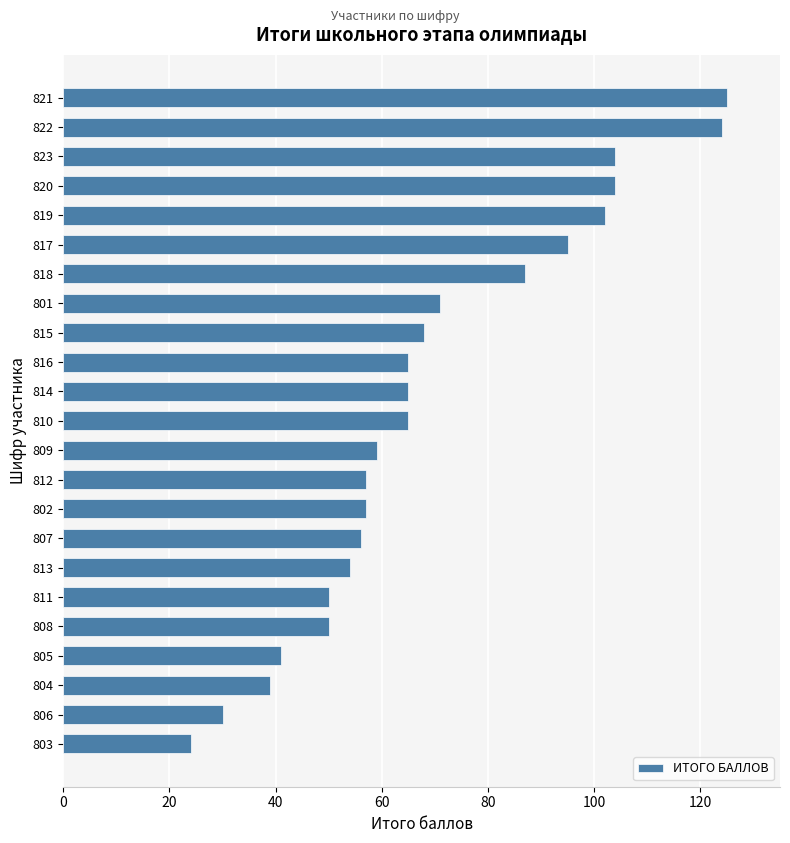

Between 805 and 811, which is larger?

811